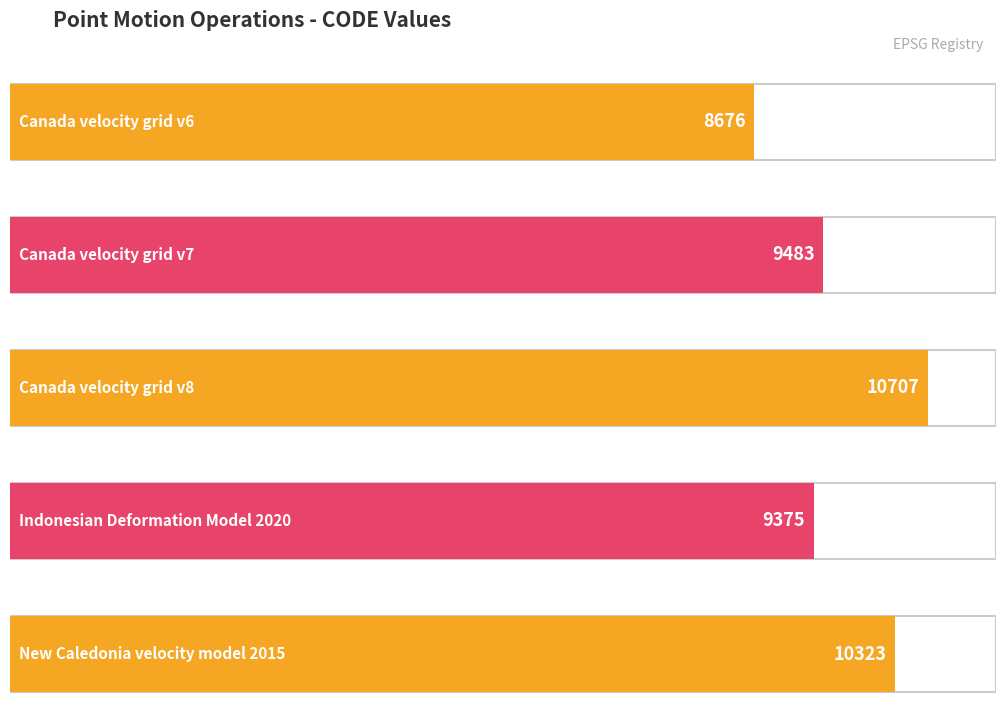

The value at Canada velocity grid v8 is 14881. True or false?

False